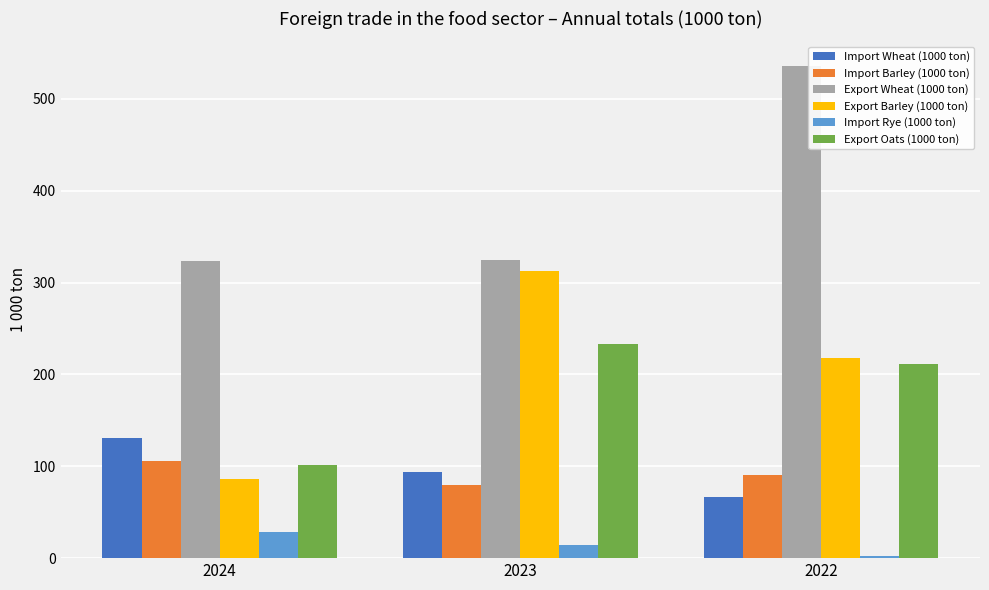

Between 2024 and 2022, which series saw the biggest shift?

Export Wheat (1000 ton)